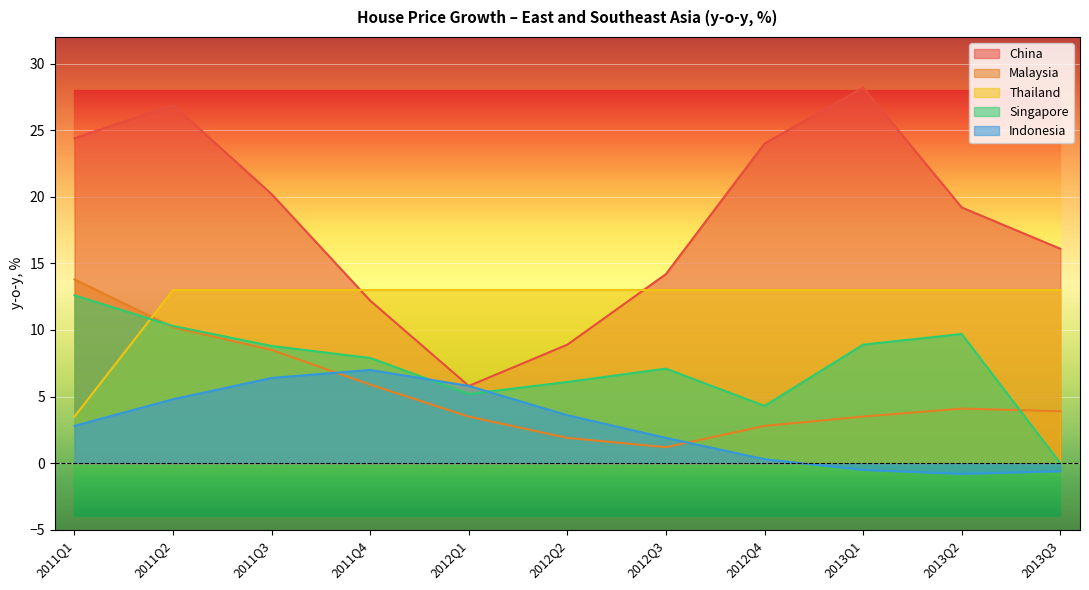

What is the difference between the second highest and minimum values in the Thailand series?

9.5